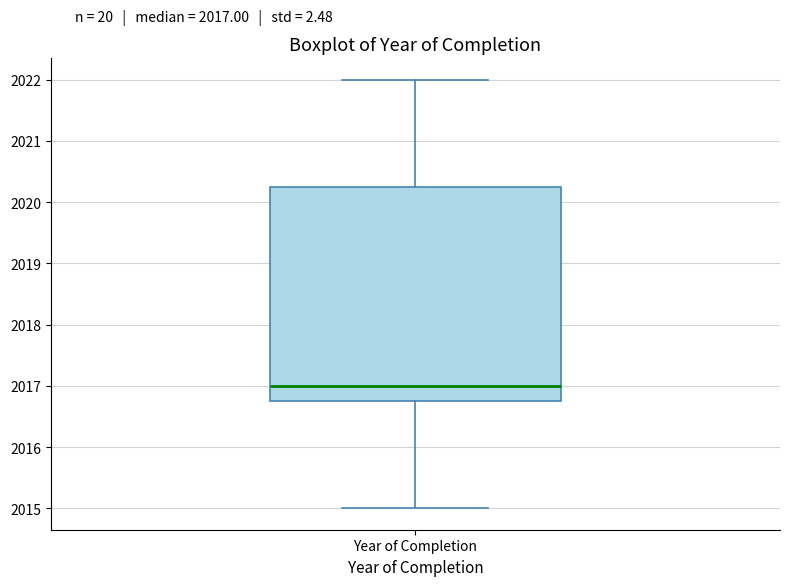

Where is the lower edge of the box for Year of Completion on the y-axis? The values are not printed on the chart, so give them approximately, as read against the axis.

2016.8